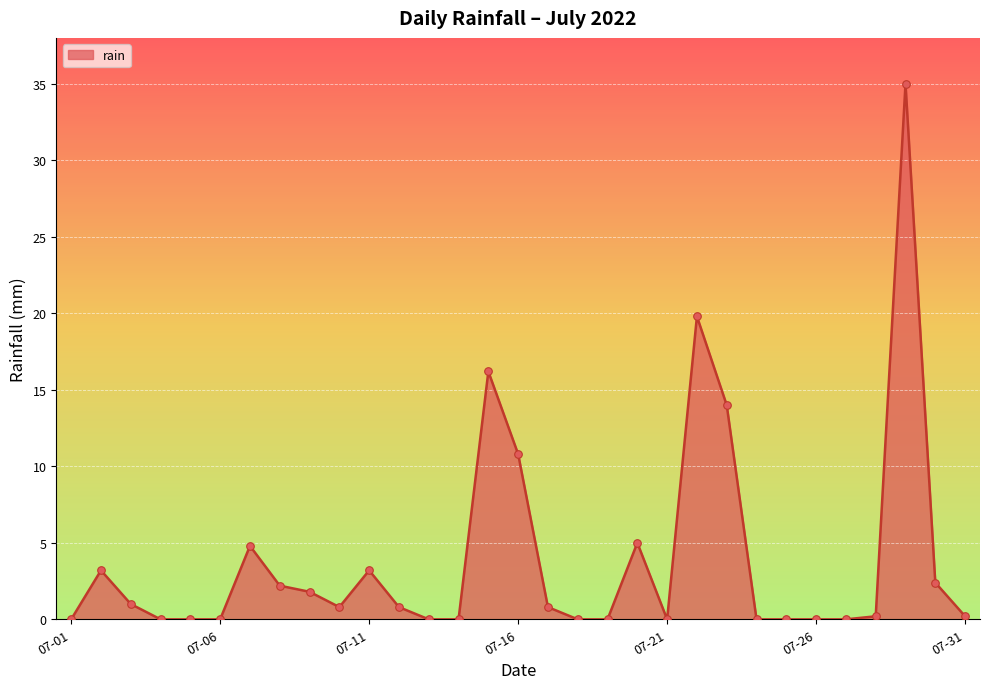

What is the difference between the maximum and minimum values?

35.0